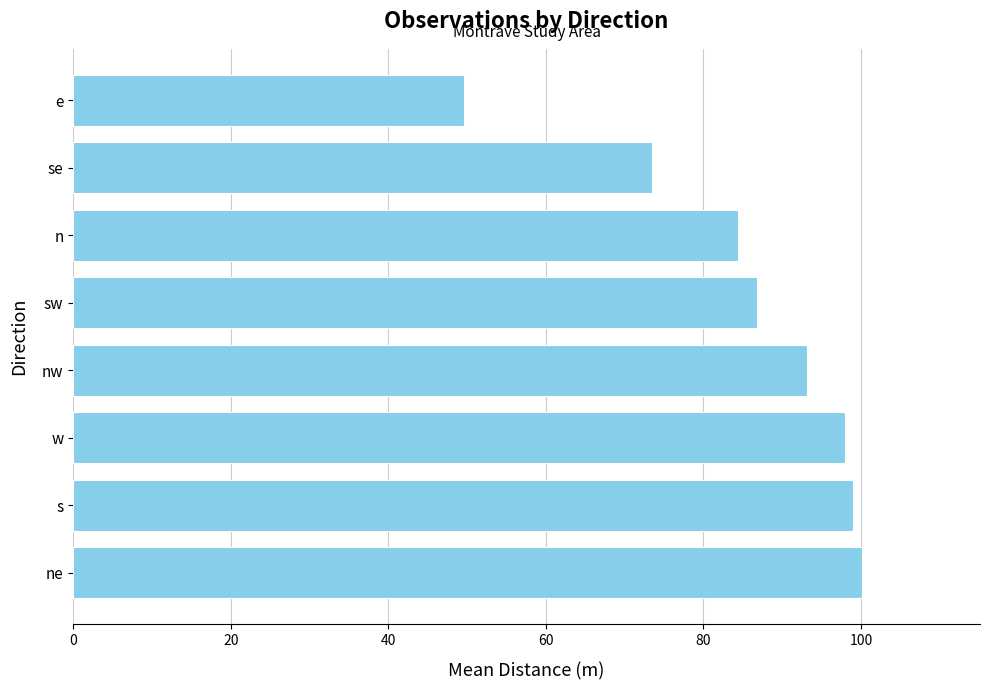

At which category does the chart reach its peak across all series?

ne